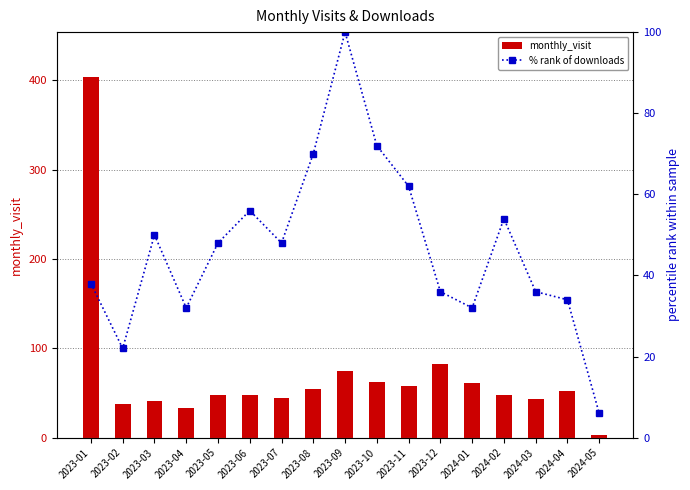

The value of monthly_visit at 2023-07 is 44.0. True or false?

True